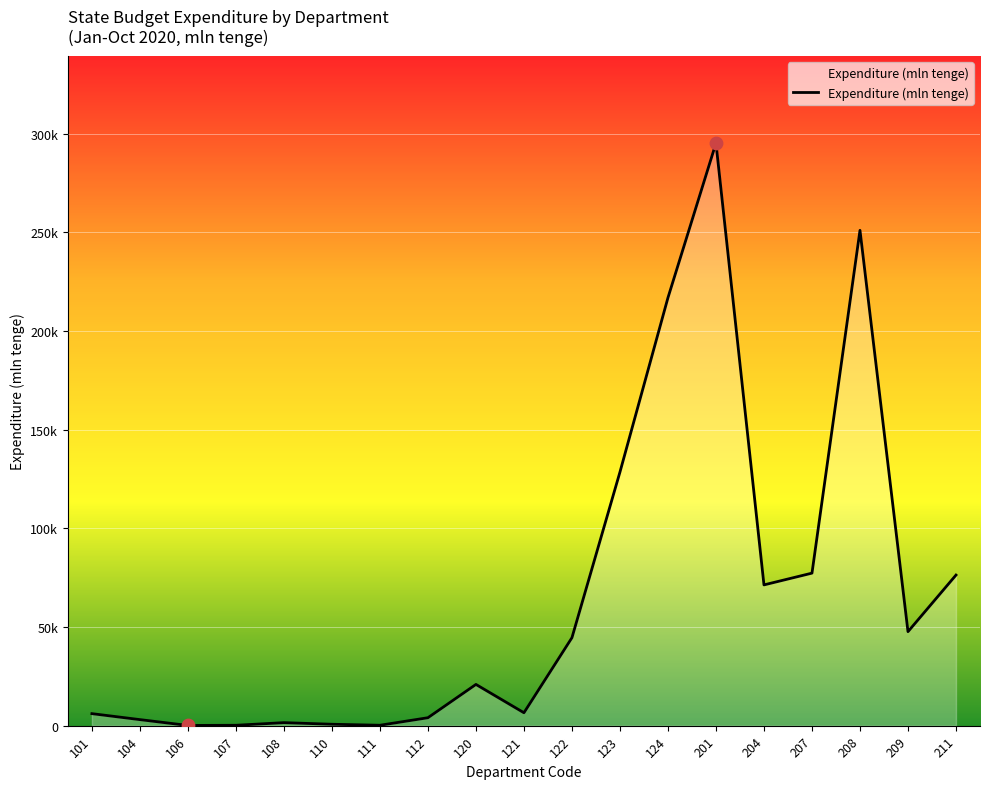

Is this an area chart (filled region under the line)?

Yes